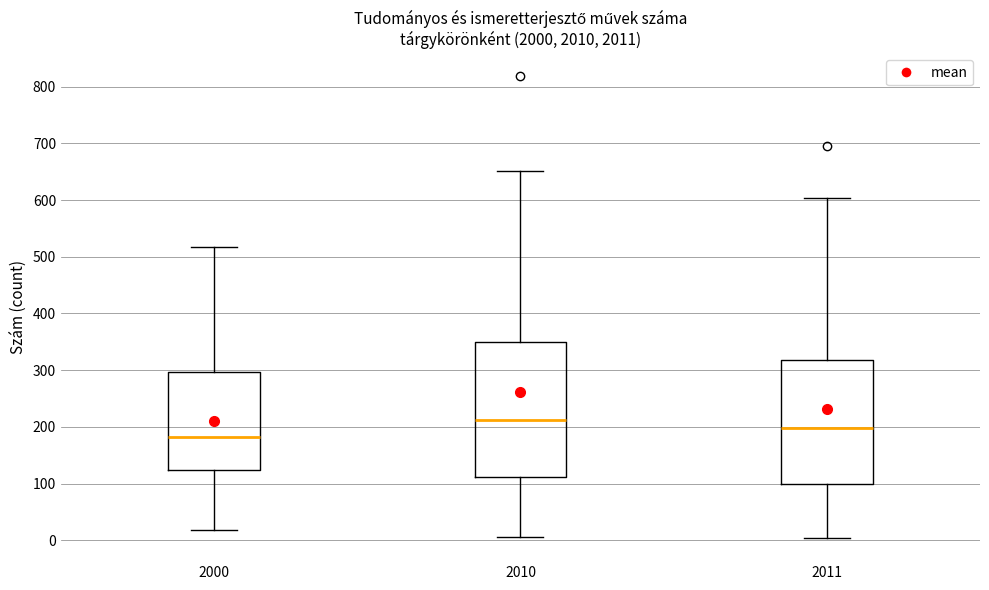

Which box is the tallest, from its lower edge to its upper edge?

2010